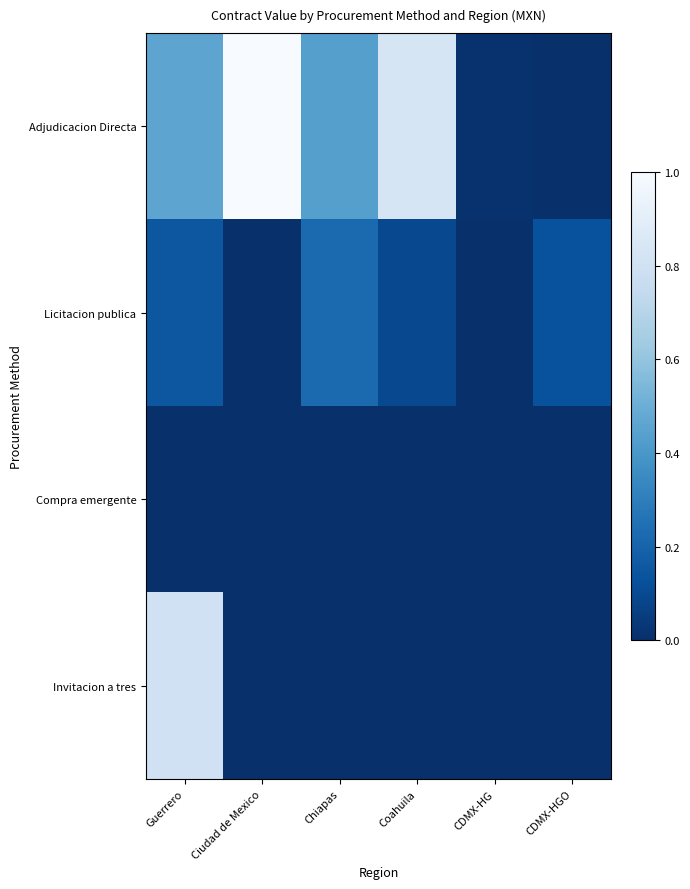

Rank the series at CDMX-HGO from highest to lowest value.

Licitacion publica, Adjudicacion Directa, Compra emergente, Invitacion a tres